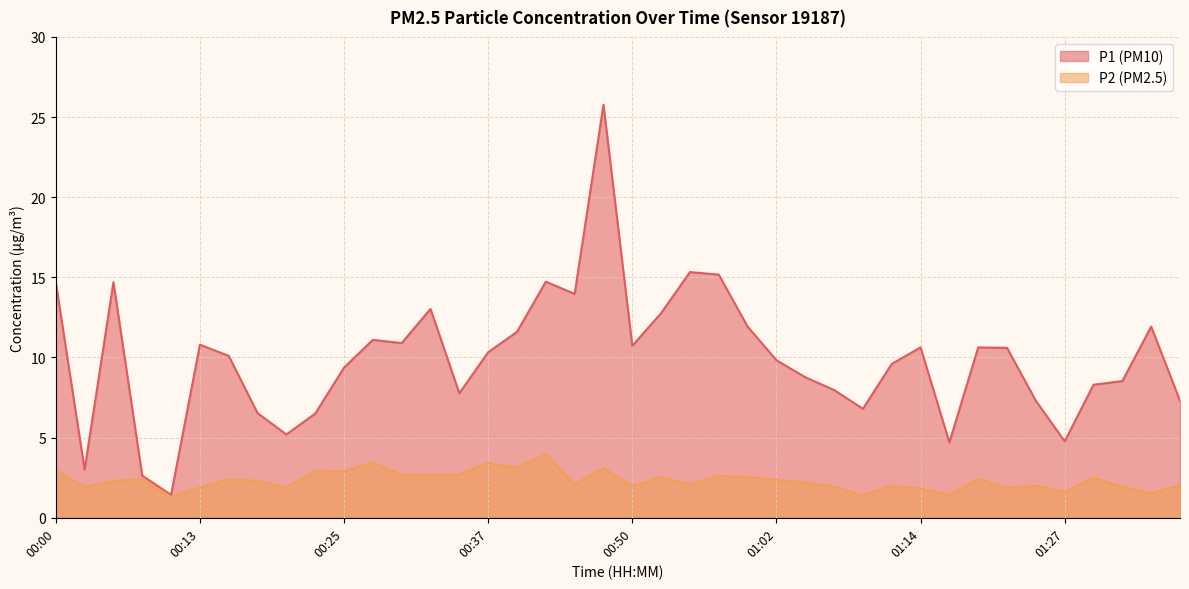

List the series in order of their peak value, lowest first.

P2, P1